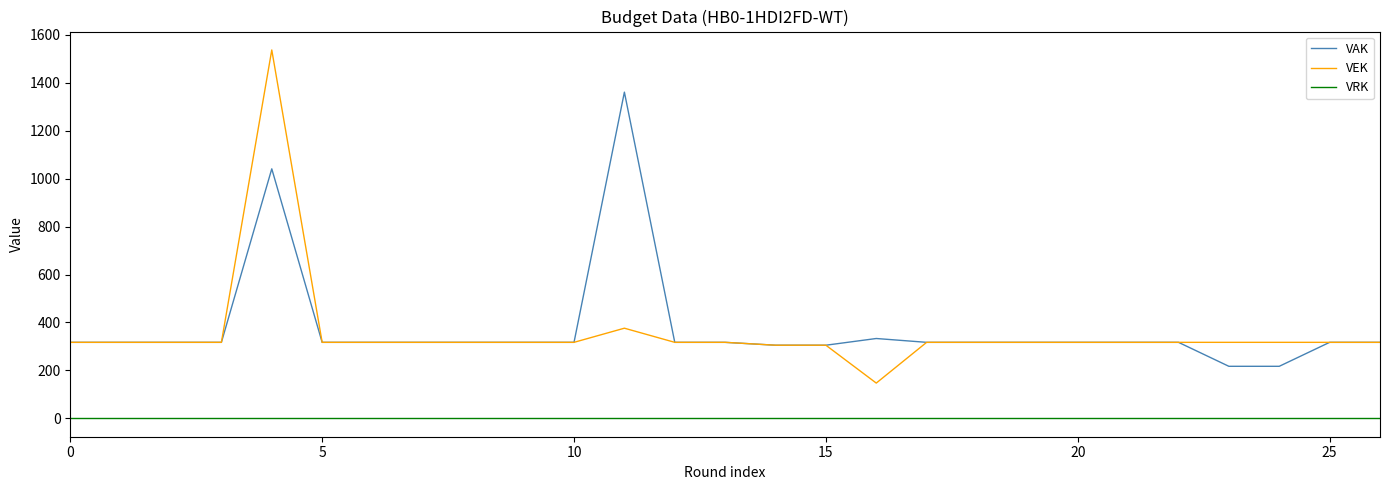

Rank the series by their maximum value, from lowest to highest.

VRK, VAK, VEK